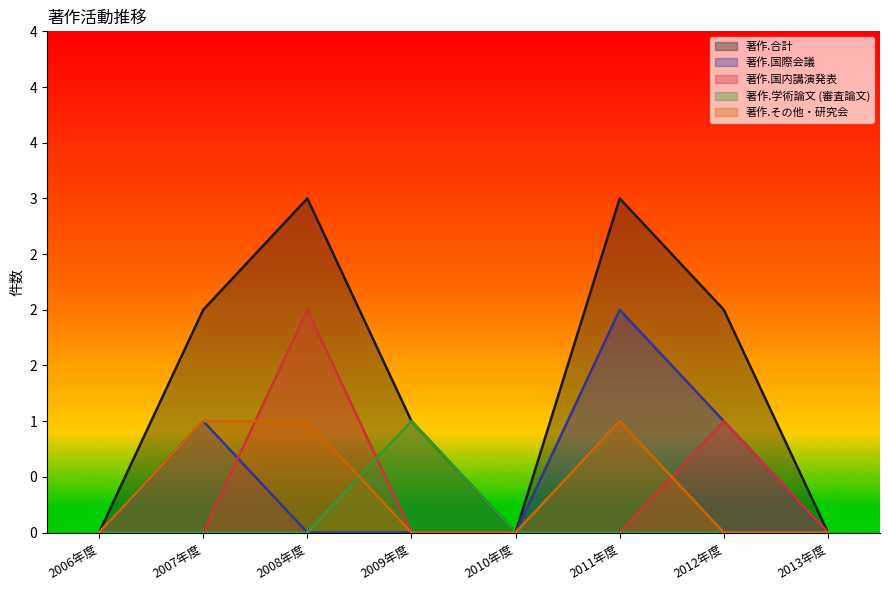

What is the label of the 5th point from the left?

2010年度